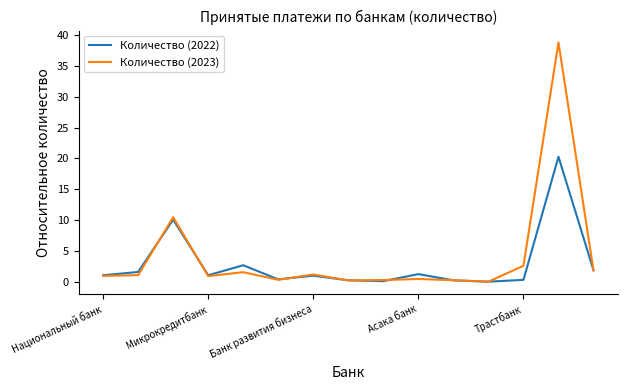

What is the highest value of the Количество (2022) series?

20.3